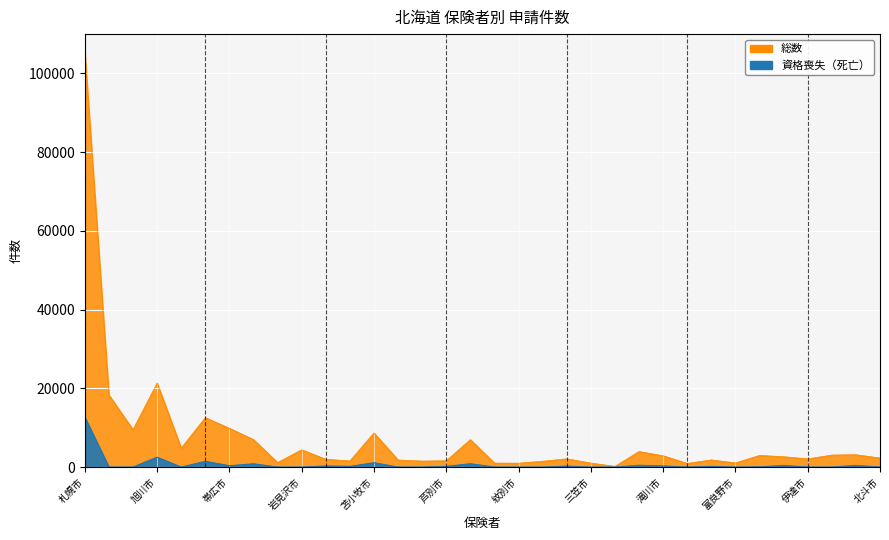

At which label does 資格喪失（死亡） first exceed 50?

札幌市